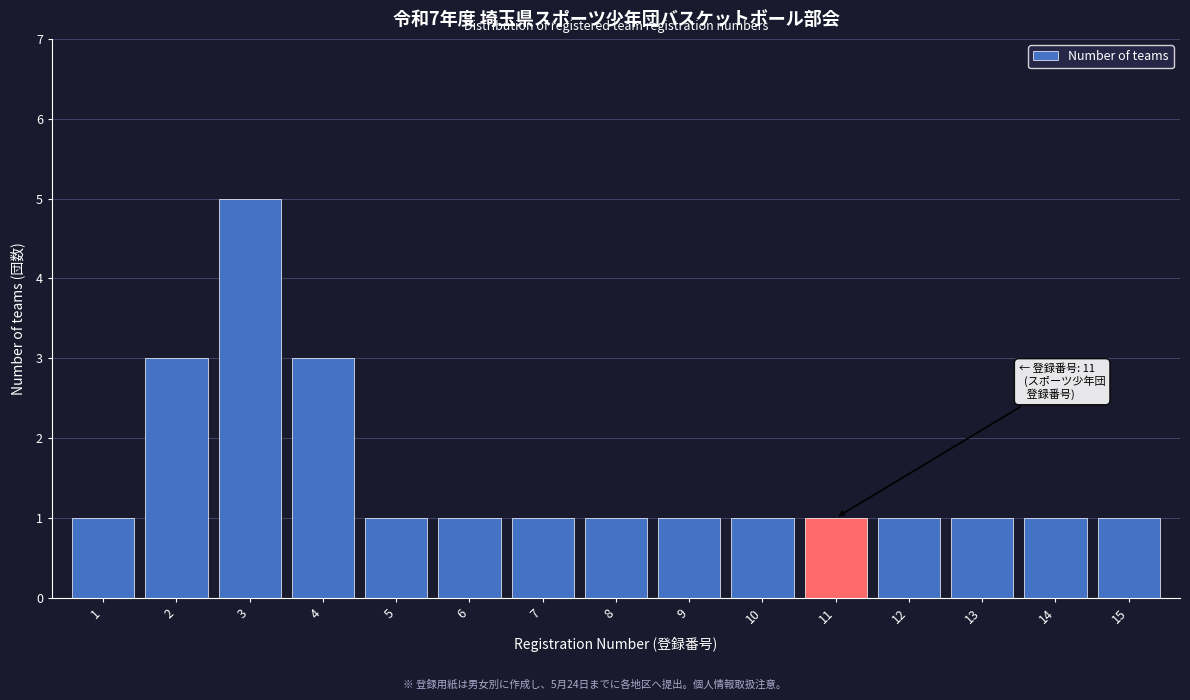

Reading left to right, extract all data points from this chart.

1=1	2=3	3=5	4=3	5=1	6=1	7=1	8=1	9=1	10=1	11=1	12=1	13=1	14=1	15=1